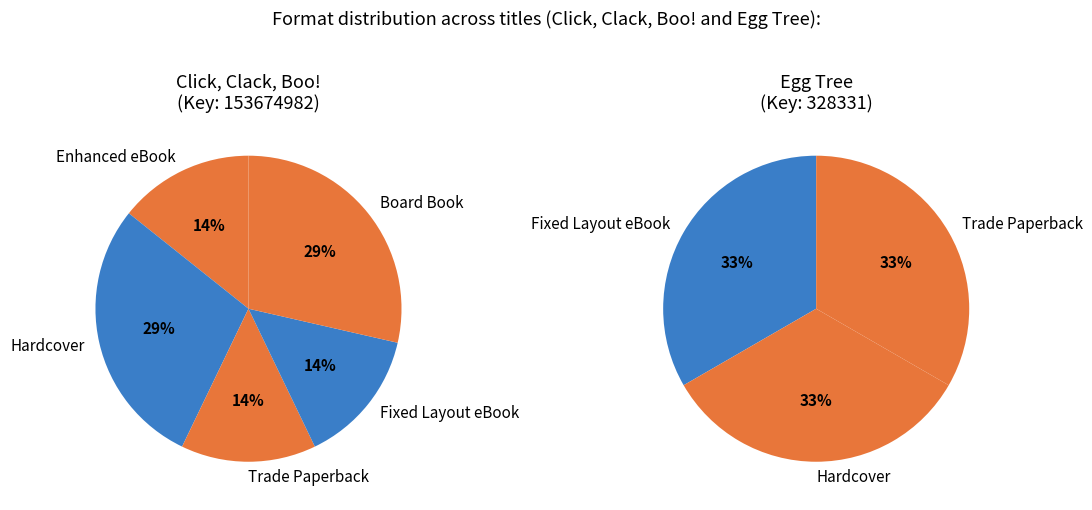

Rank the categories by value from lowest to highest.

Enhanced eBook, Trade Paperback, Fixed Layout eBook, Board Book, Hardcover